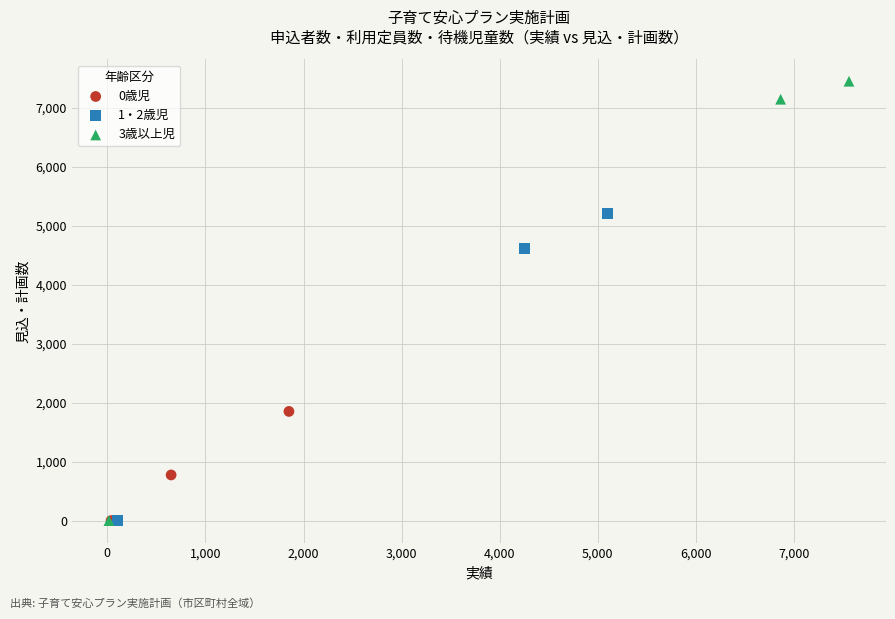

What are all the series names shown in the legend?

0歳児, 1・2歳児, 3歳以上児